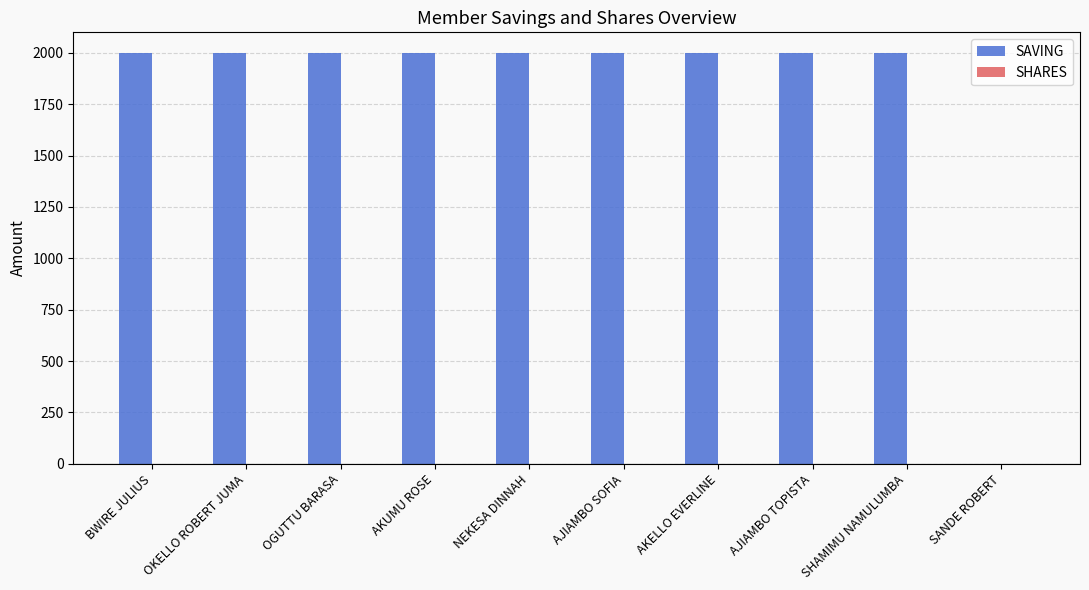

What is the greatest value displayed?

2000